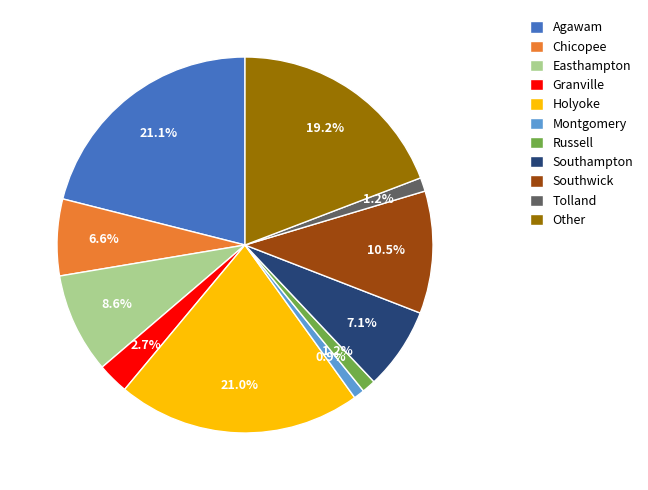

What percentage is NOT represented by Southwick?

89.5%